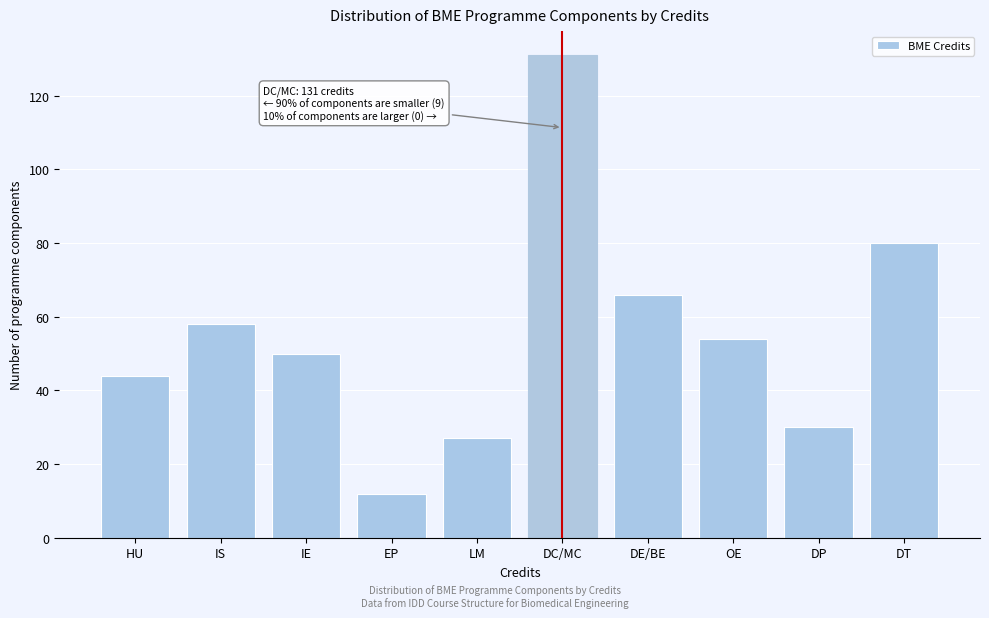

Reading left to right, transcribe all the data shown in this chart.

44	58	50	12	27	131	66	54	30	80